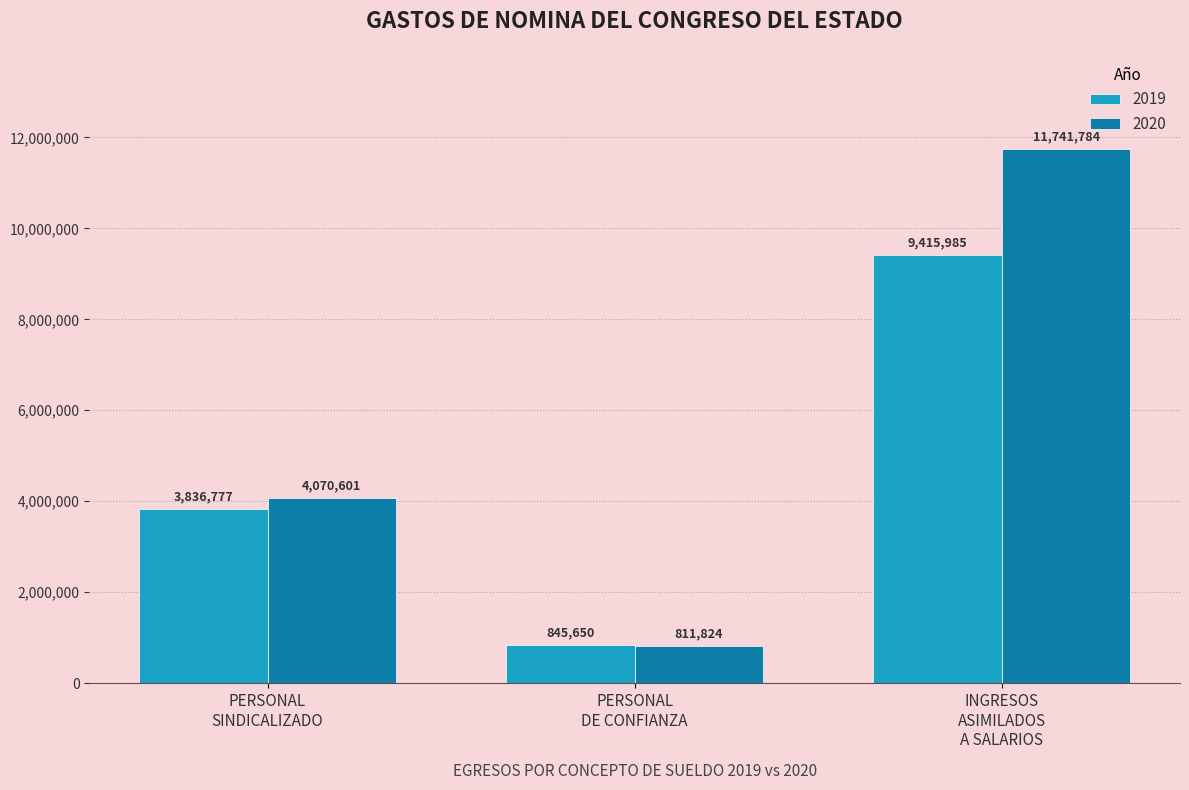

What is the lowest value of the 2019 series?

845650.0